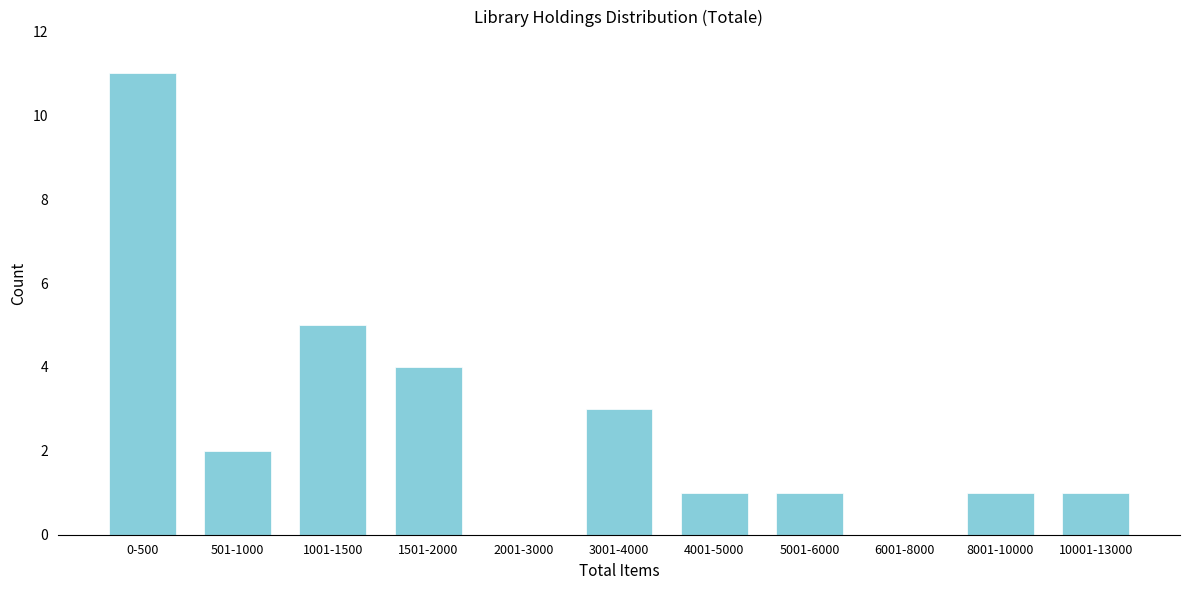

Reading right to left, list all the values displayed in this chart.

10001-13000=1	8001-10000=1	6001-8000=0	5001-6000=1	4001-5000=1	3001-4000=3	2001-3000=0	1501-2000=4	1001-1500=5	501-1000=2	0-500=11